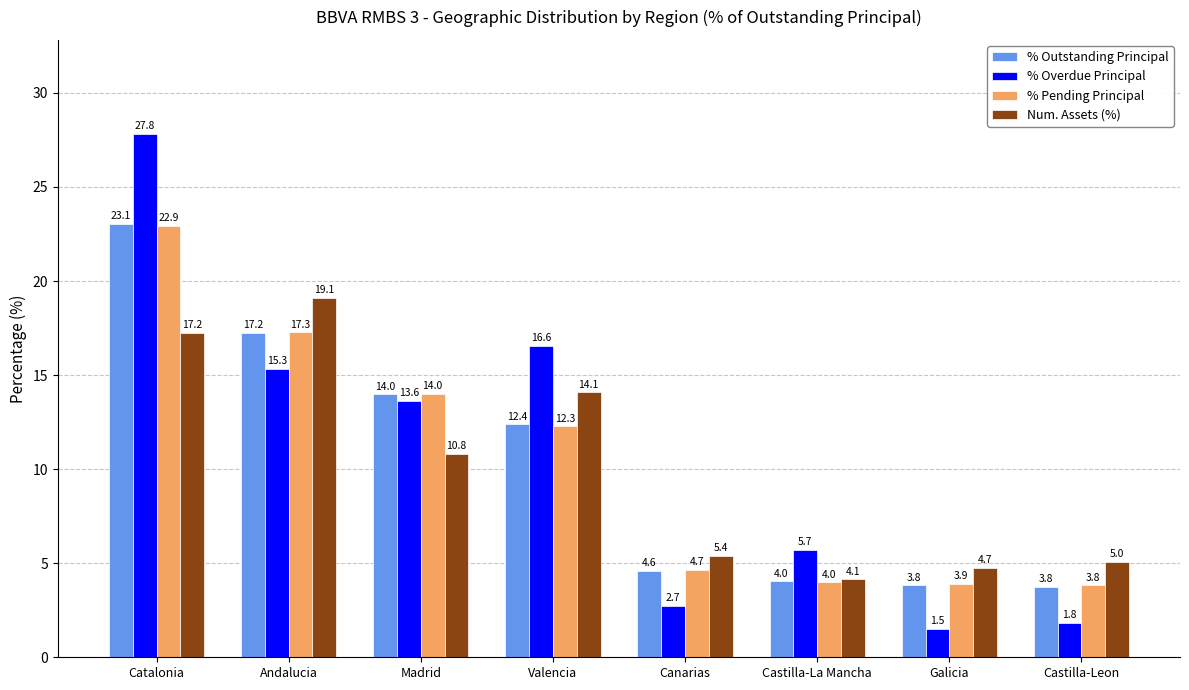

How many groups of bars are there?

8